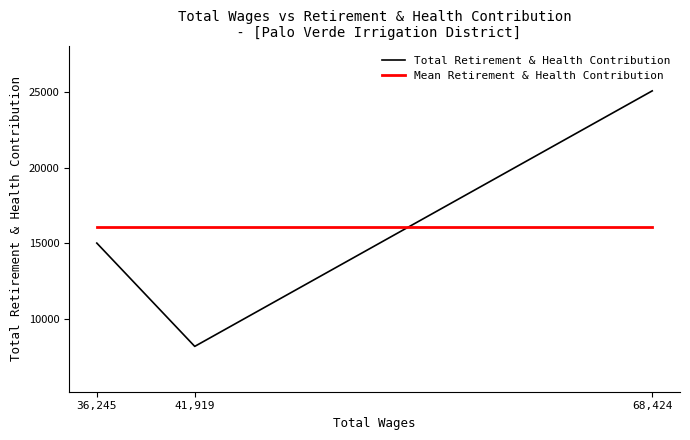

Which category has the lowest value across all series?

41919.0